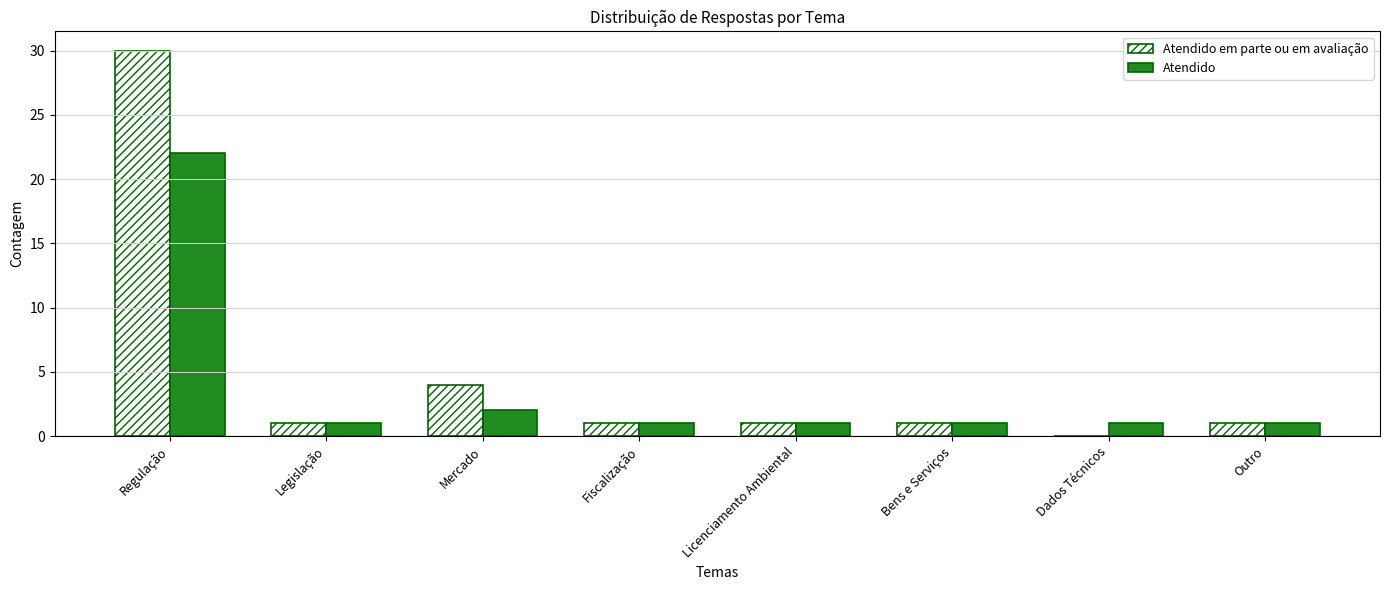

True or false: Atendido em parte ou em avaliação has a value of 0 at Legislação.

False